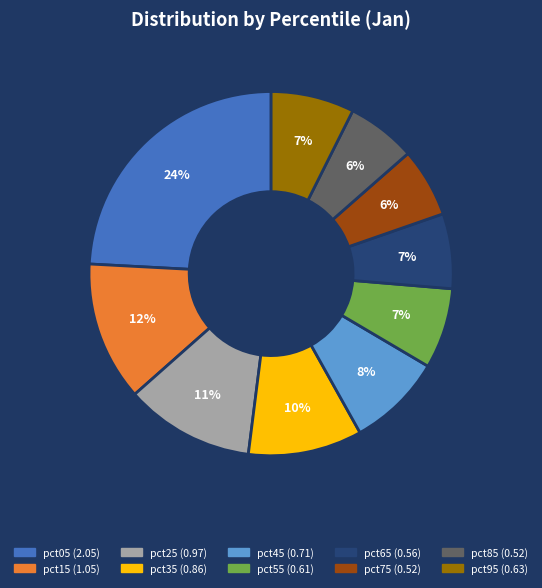

Which slice is the largest?

pct05